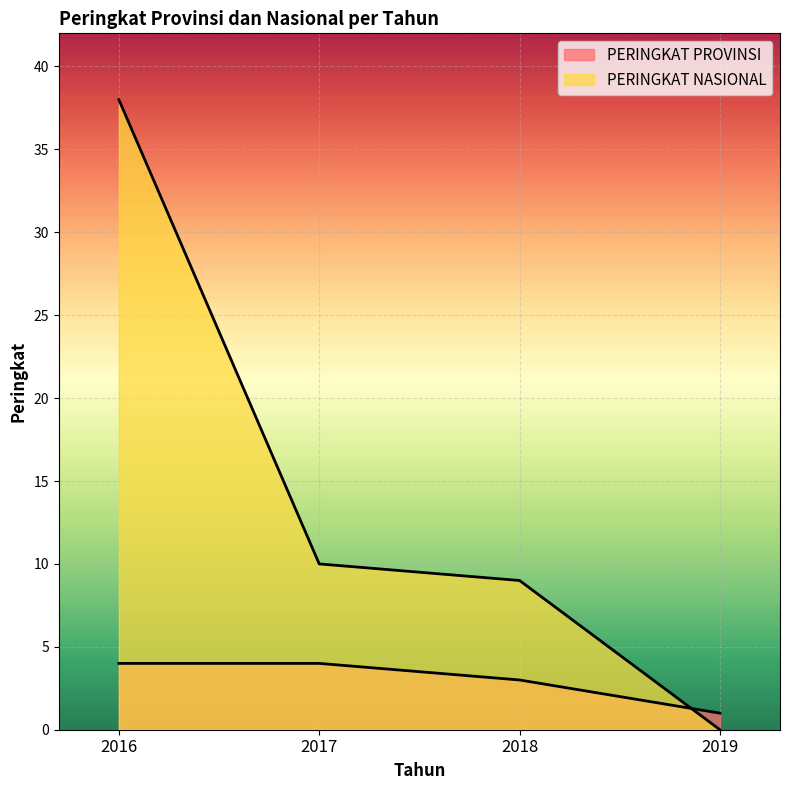

Which category has the highest value across all series?

2016